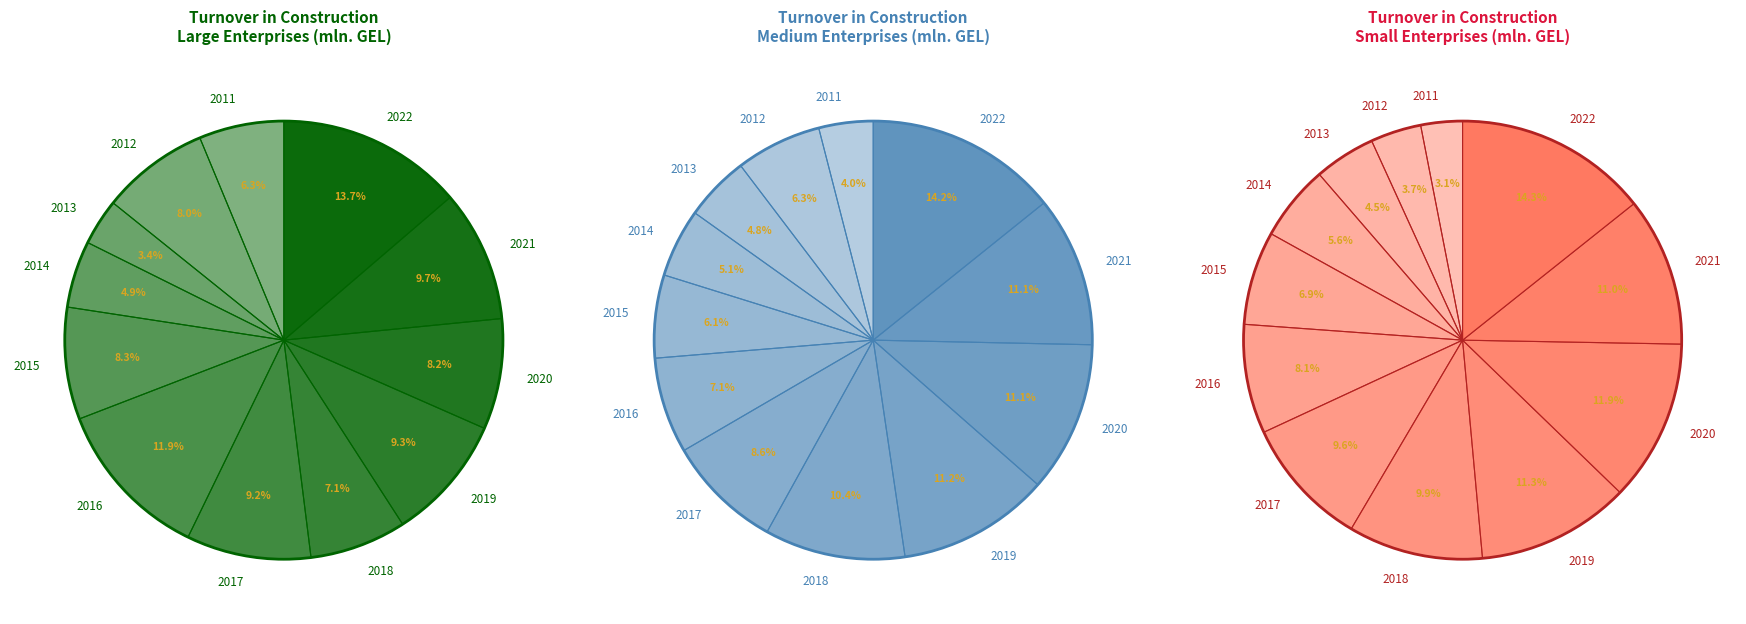

Which series has the widest spread of values?

Medium